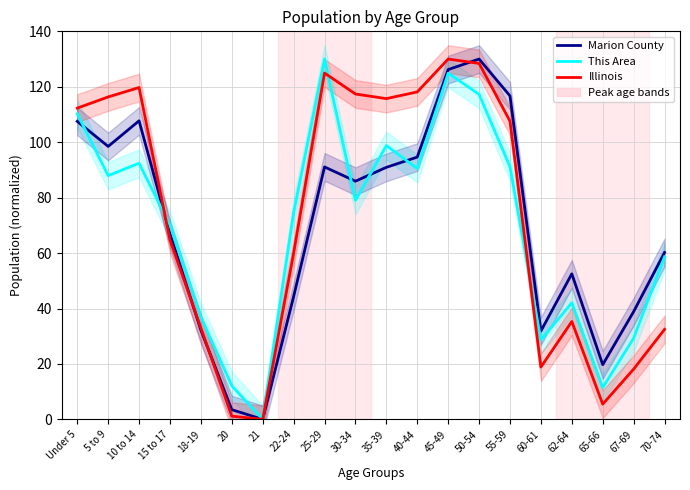

Which series changed the most between 35-39 and 50-54?

Marion County